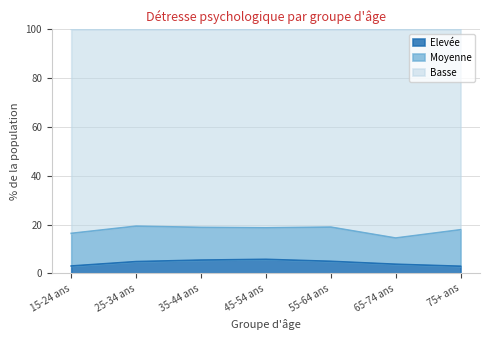

What is the maximum value shown in the chart?

19.3